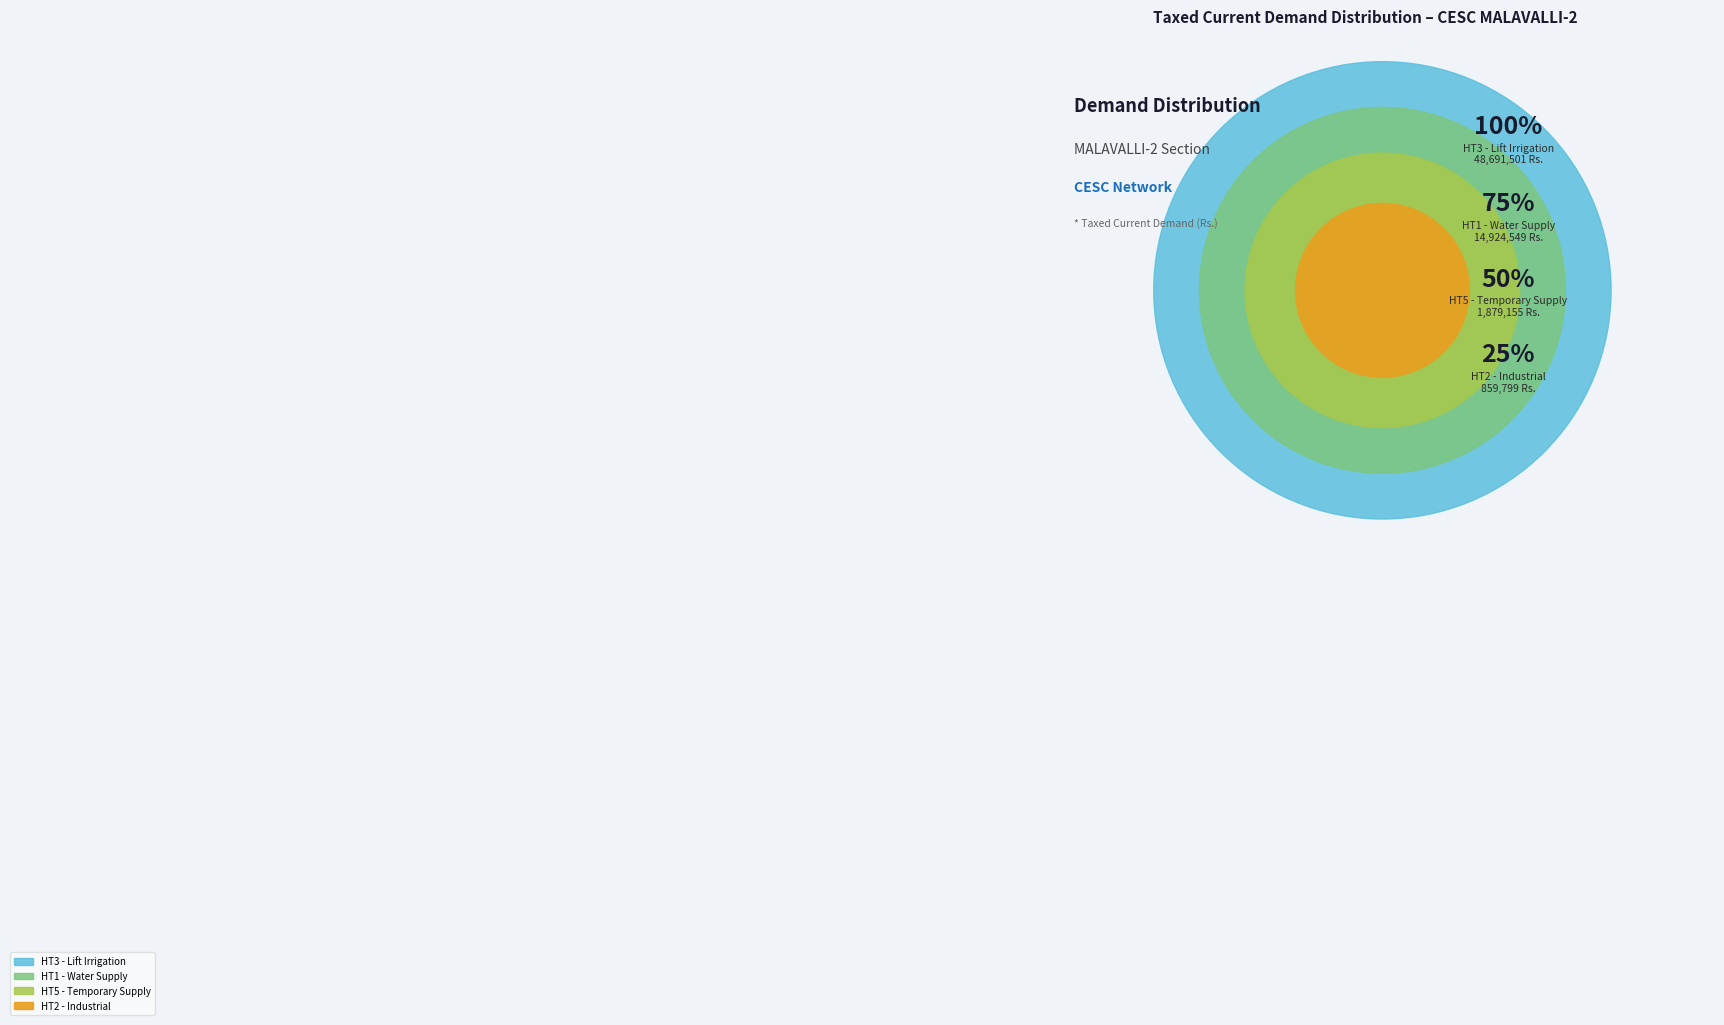

True or false: HT3 - Lift Irrigation accounts for 73% of the total.

True